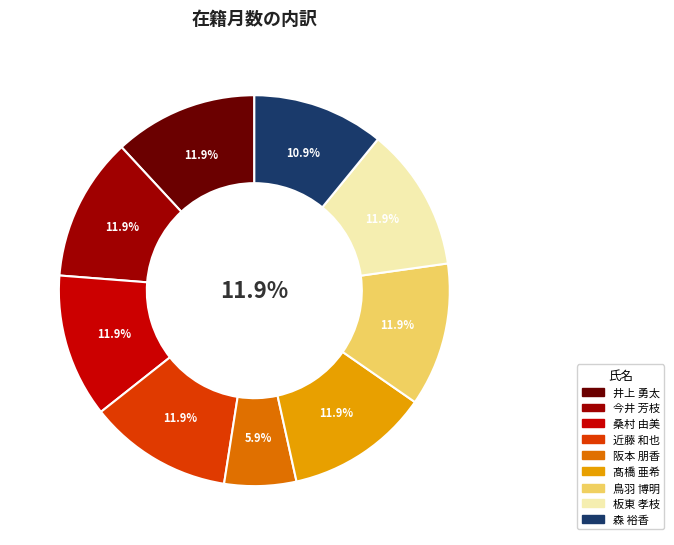

How many segments does this pie chart have?

9